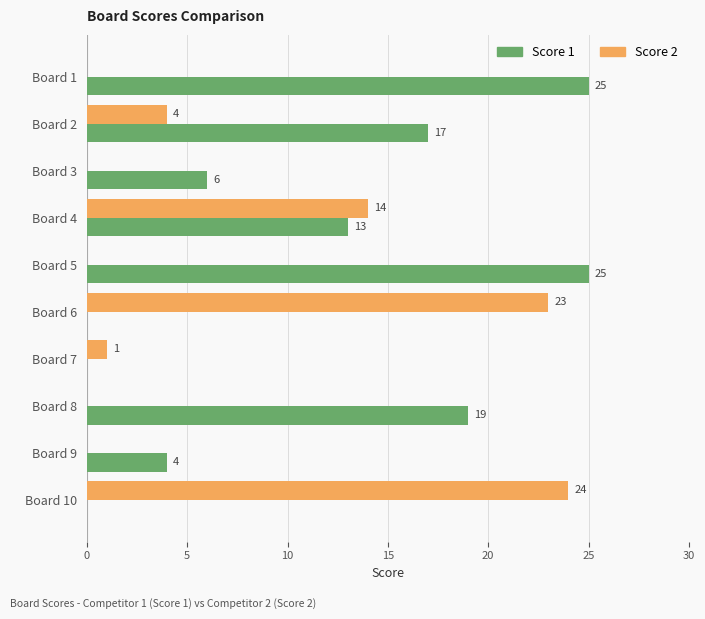

Is it true that Score 2 equals 24 at Board 10?

True